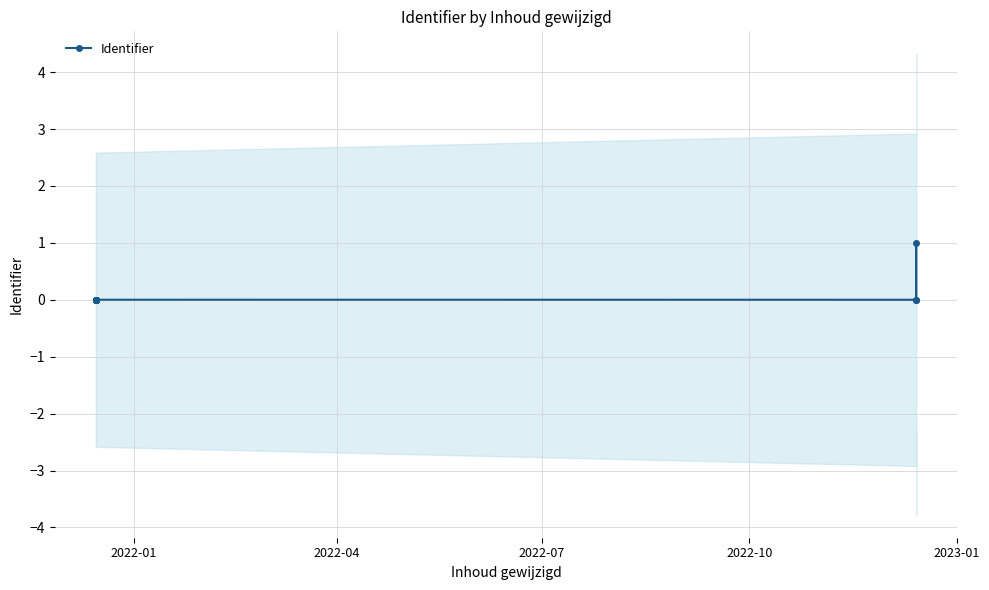

What is the difference between the maximum and second lowest values?

1.0